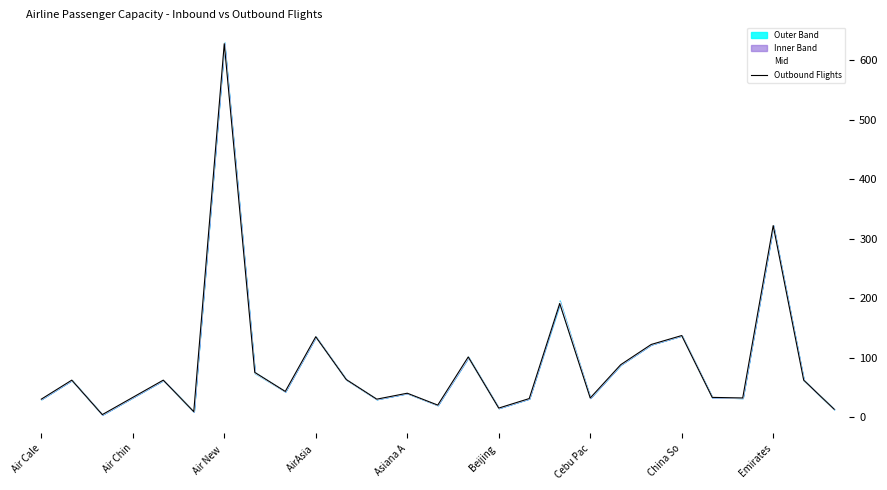

At which label does Mid reach its peak?

Air New 